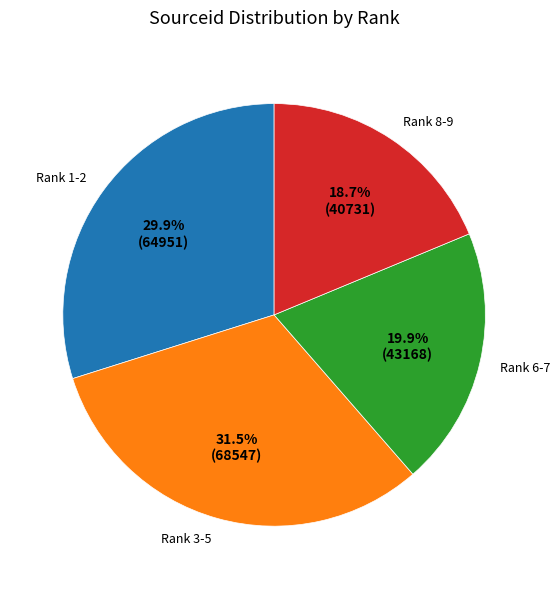

Which category has the smallest portion of the pie?

Rank 8-9